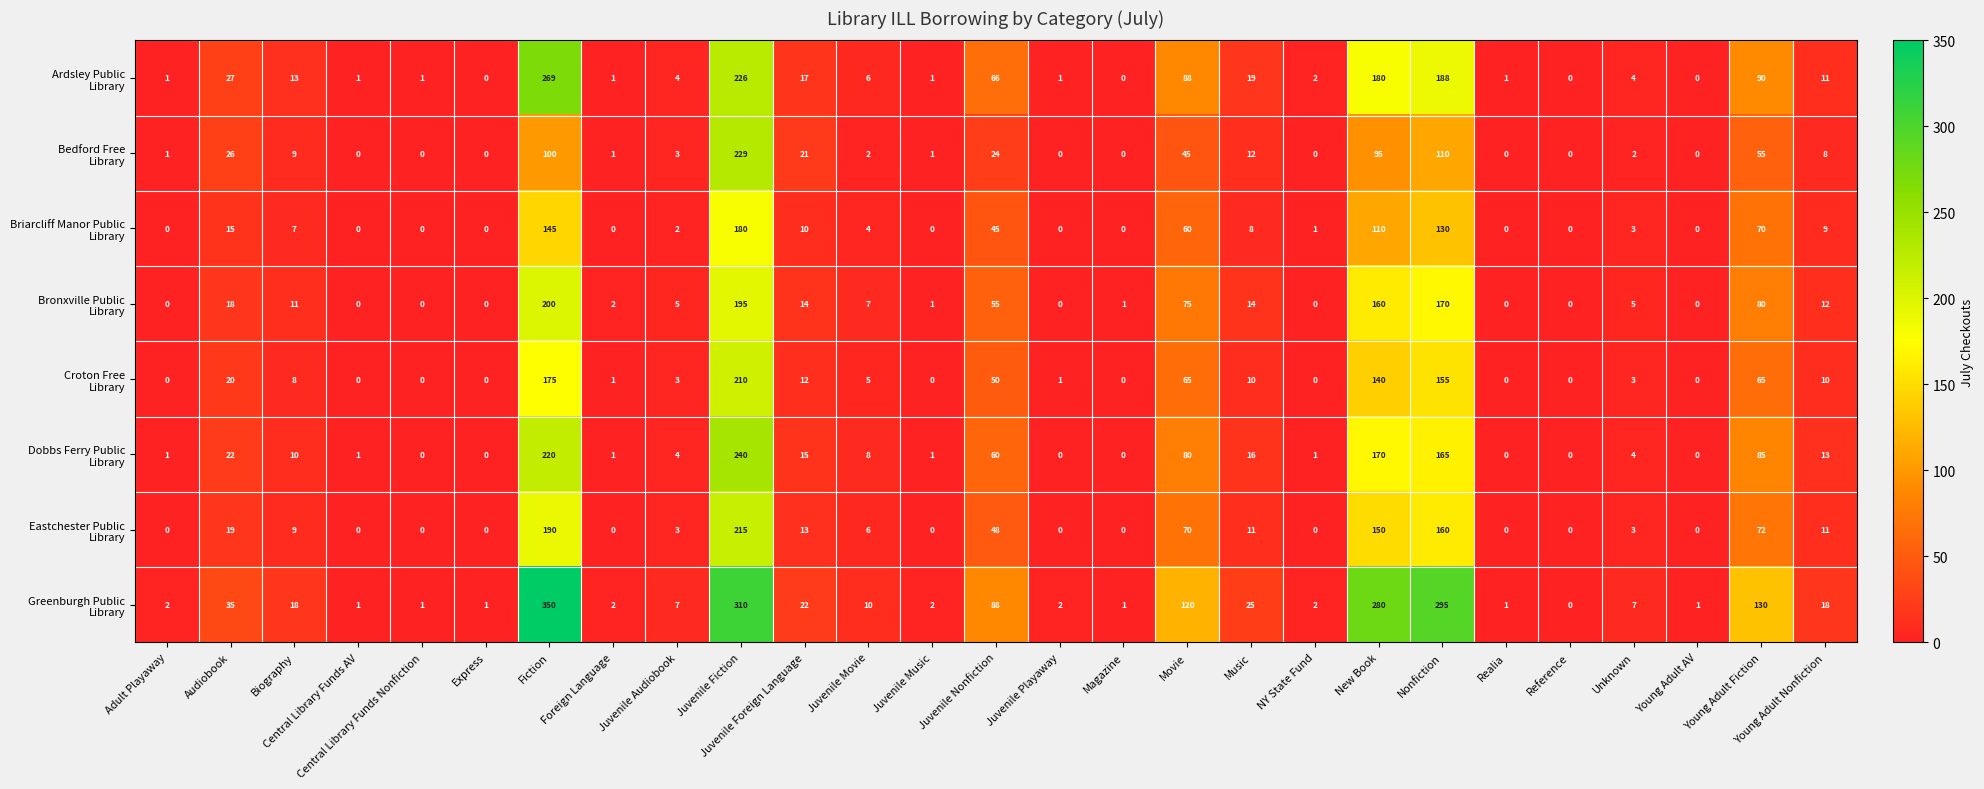

What is the greatest value displayed?

350